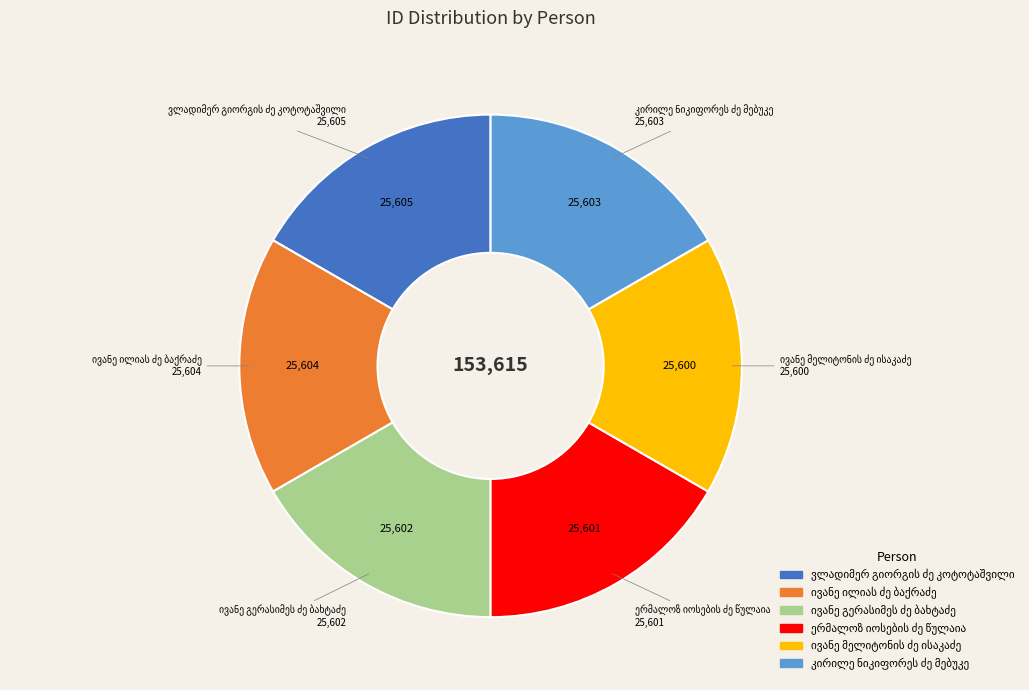

Does any single category account for the majority?

No